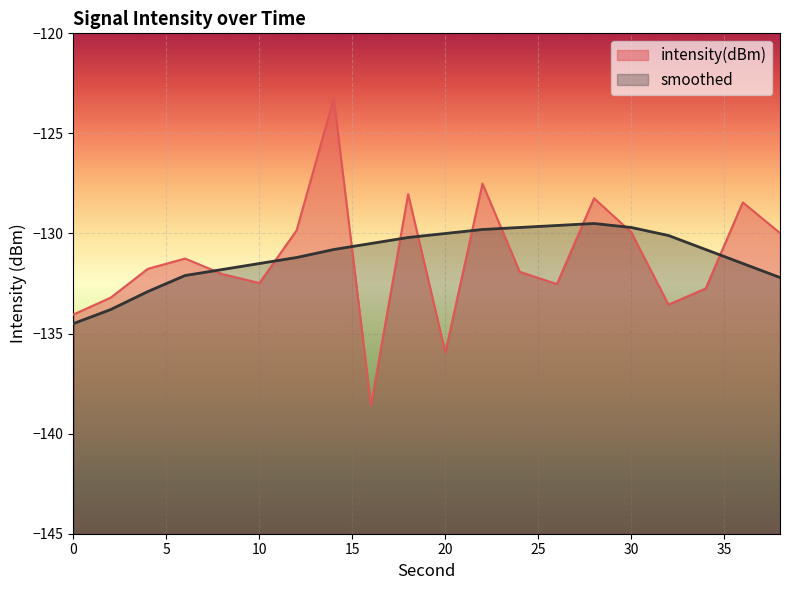

Which series has the widest spread of values?

intensity(dBm)